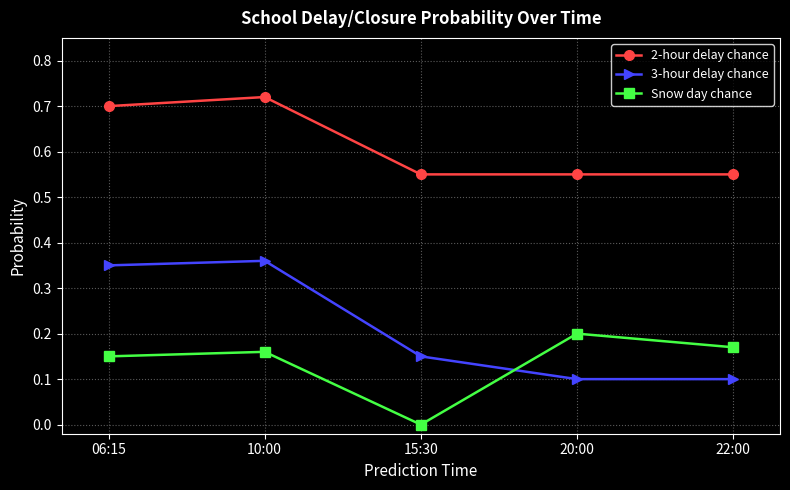

The Snow day chance series shows 0.2 at 10:00. True or false?

True